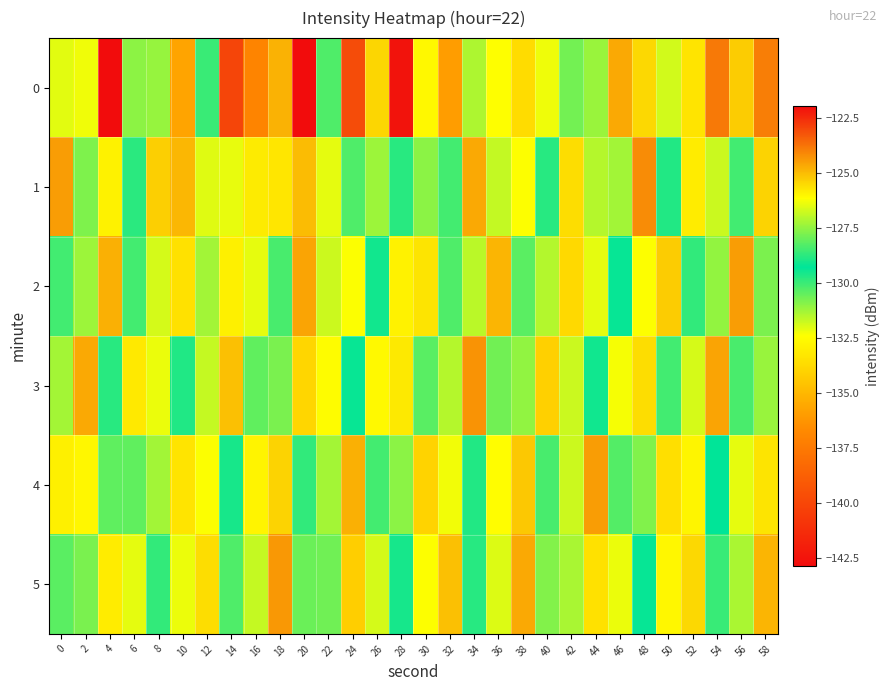

Which series changed the most between 12 and 42?

2